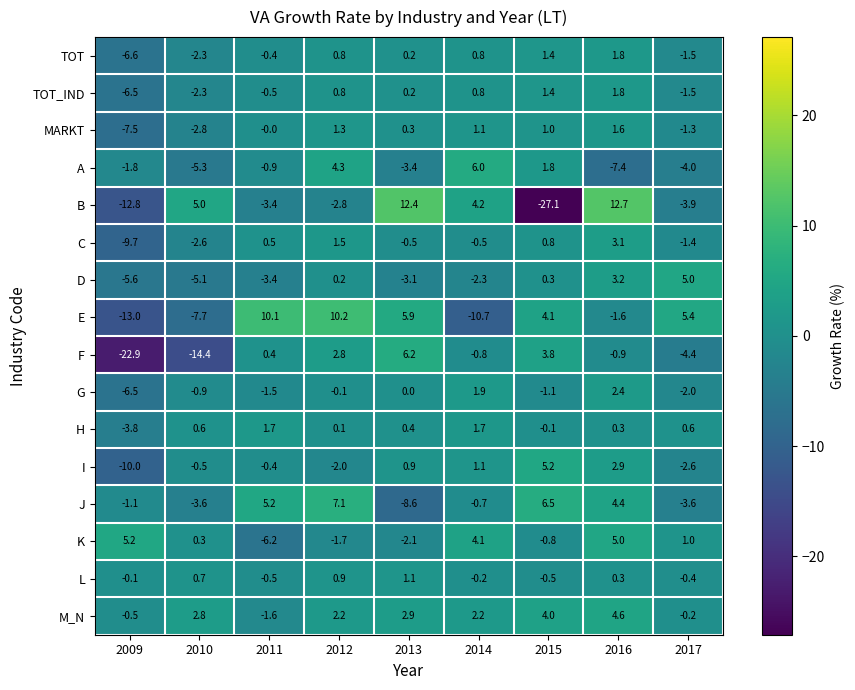

Which series changed the most between 2012 and 2014?

E